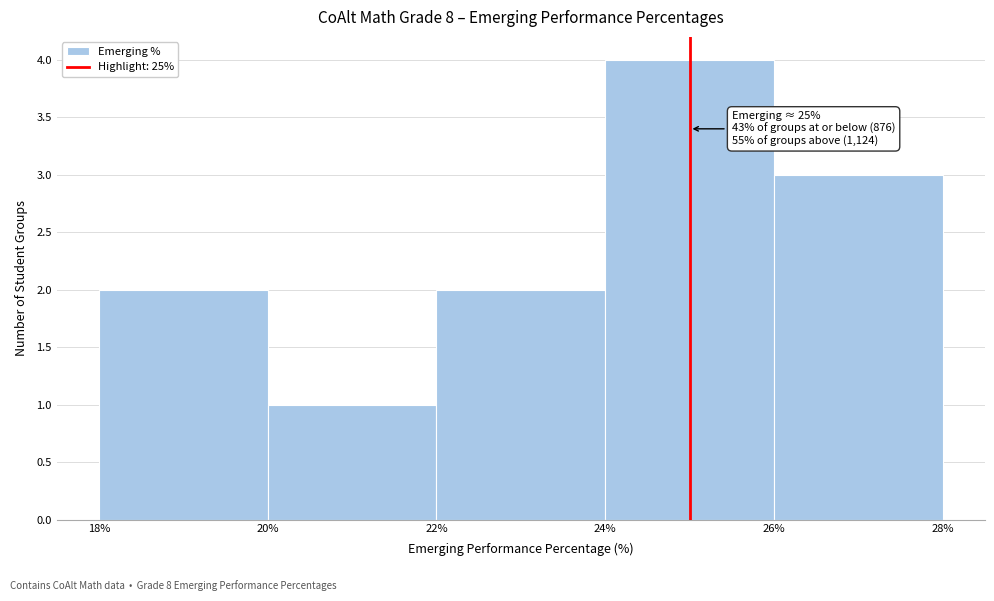

Over which range of the x-axis is the bar tallest?

24% to 26%